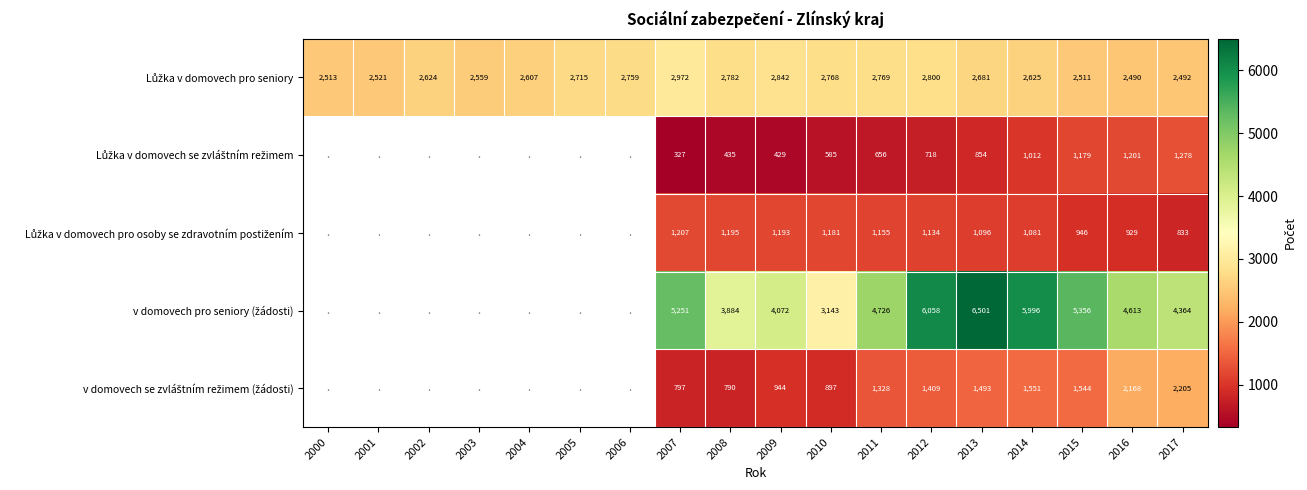

What is the total value across all series at 2012?

12119